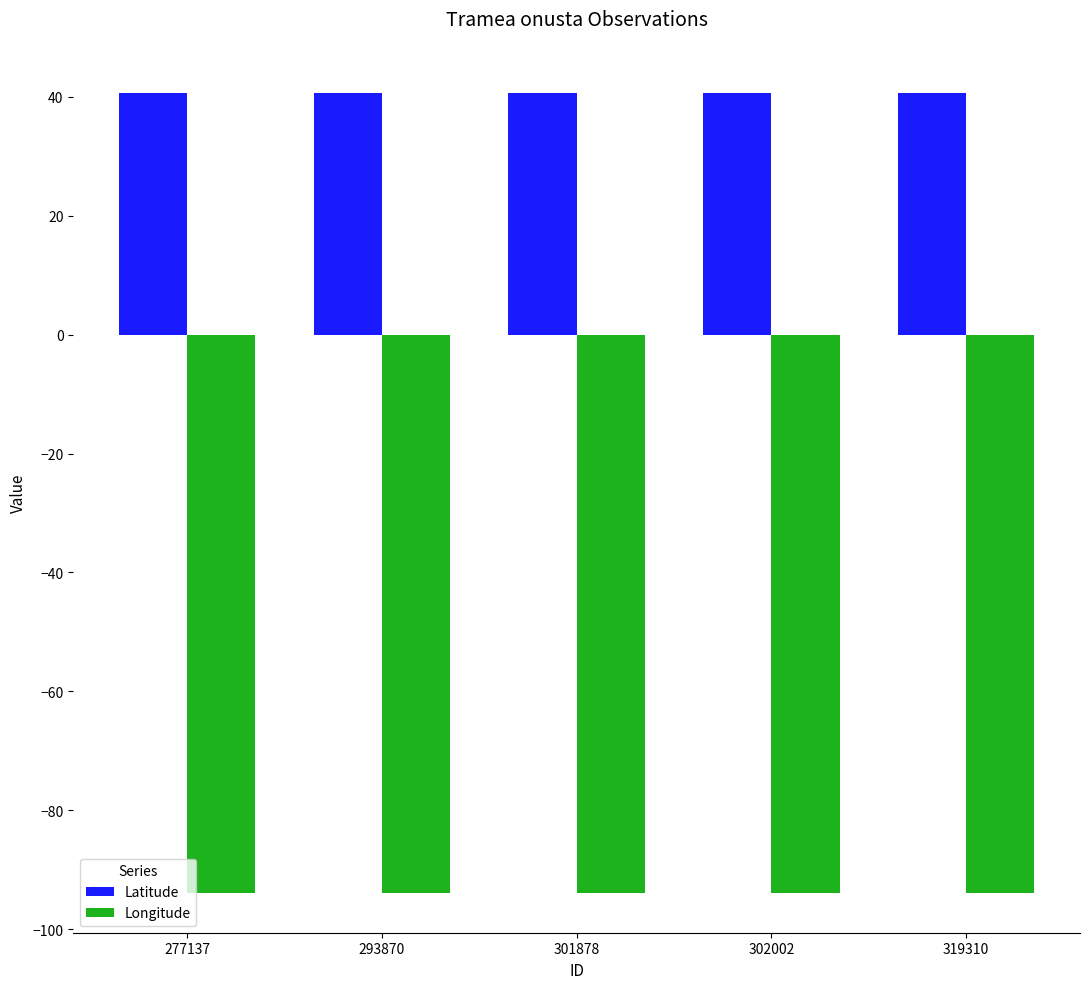

What is the maximum value for Longitude?

-93.8